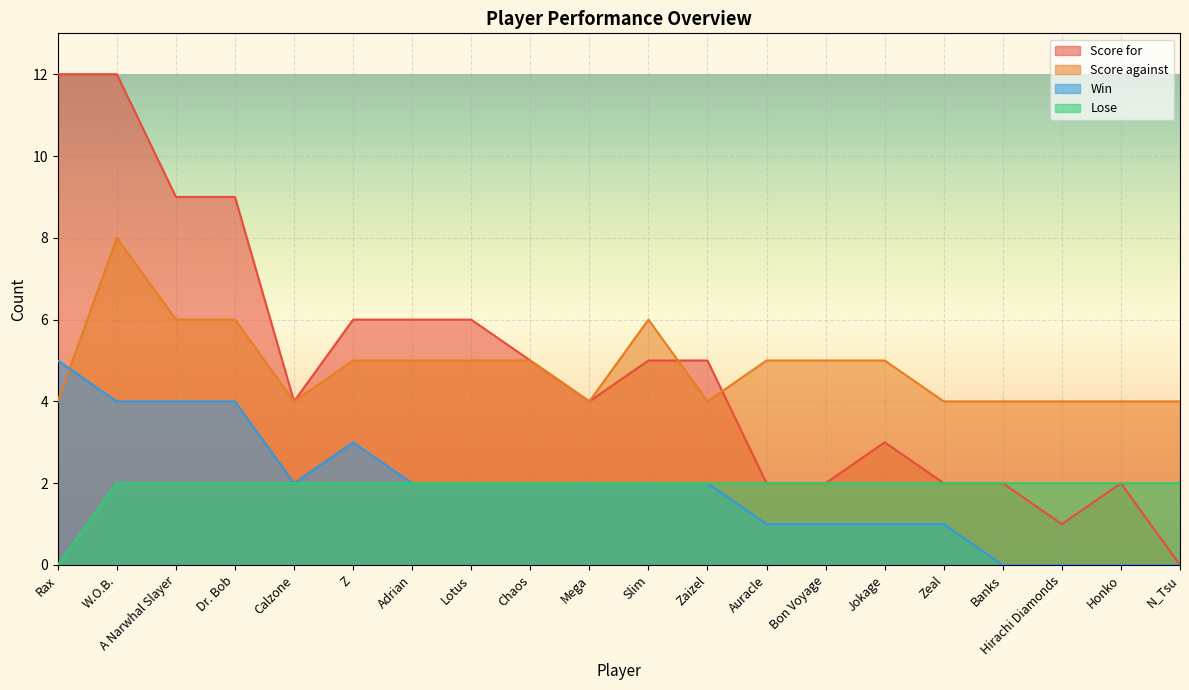

Reading left to right, transcribe all the data shown in this chart.

Score for: 12	12	9	9	4	6	6	6	5	4	5	5	2	2	3	2	2	1	2	0
Score against: 4	8	6	6	4	5	5	5	5	4	6	4	5	5	5	4	4	4	4	4
Win: 5	4	4	4	2	3	2	2	2	2	2	2	1	1	1	1	0	0	0	0
Lose: 0	2	2	2	2	2	2	2	2	2	2	2	2	2	2	2	2	2	2	2